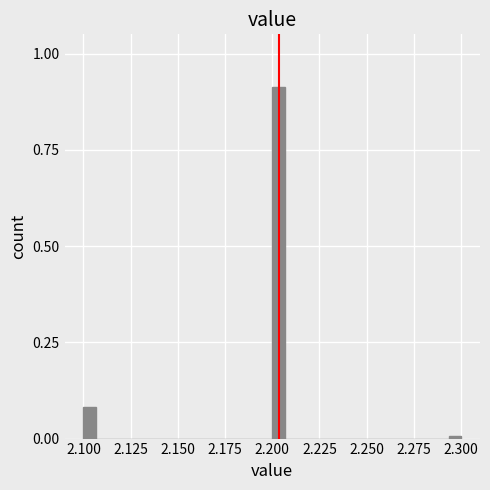

Read against the x-axis, roughly where is the centre of the tallest bar?

2.205